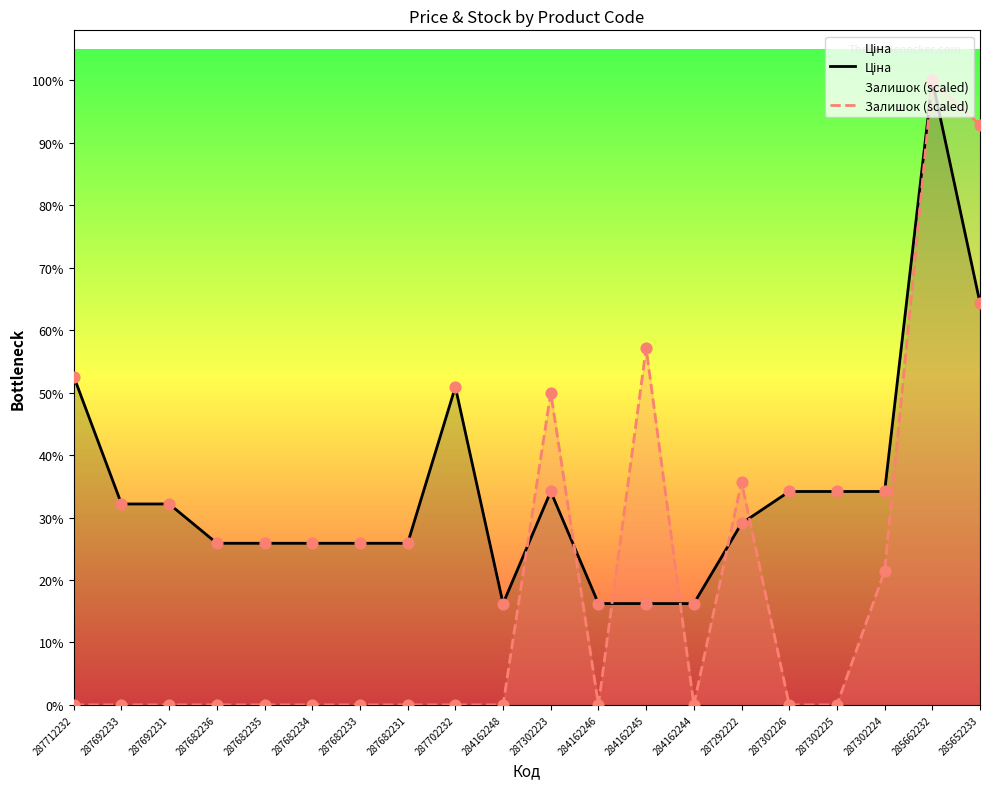

At which category is the sum across all series the highest?

285662232